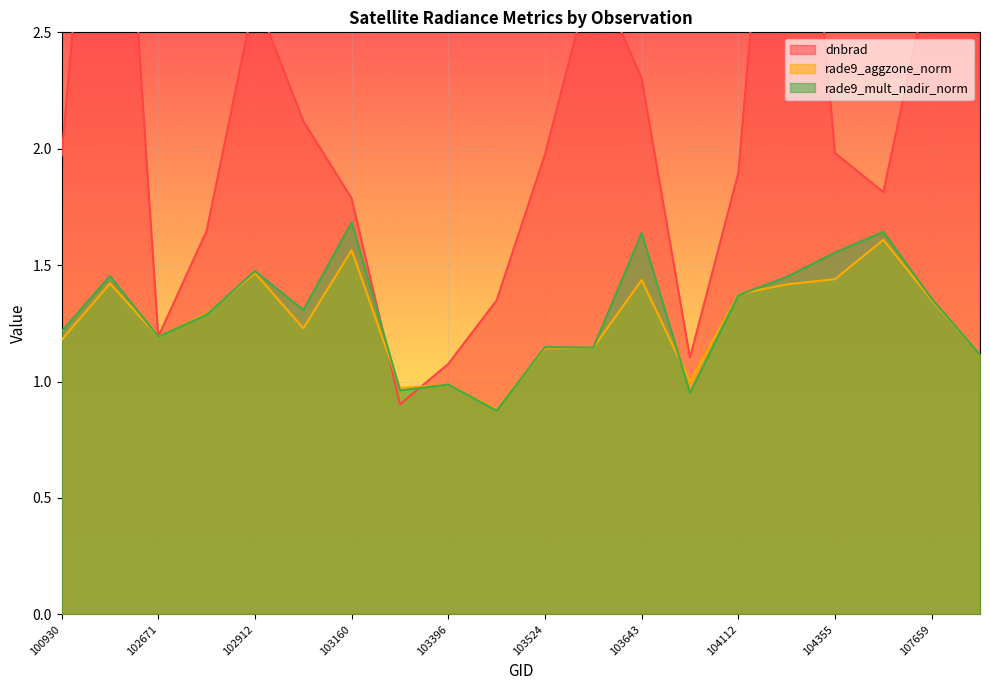

Which series has the largest total across all categories?

dnbrad